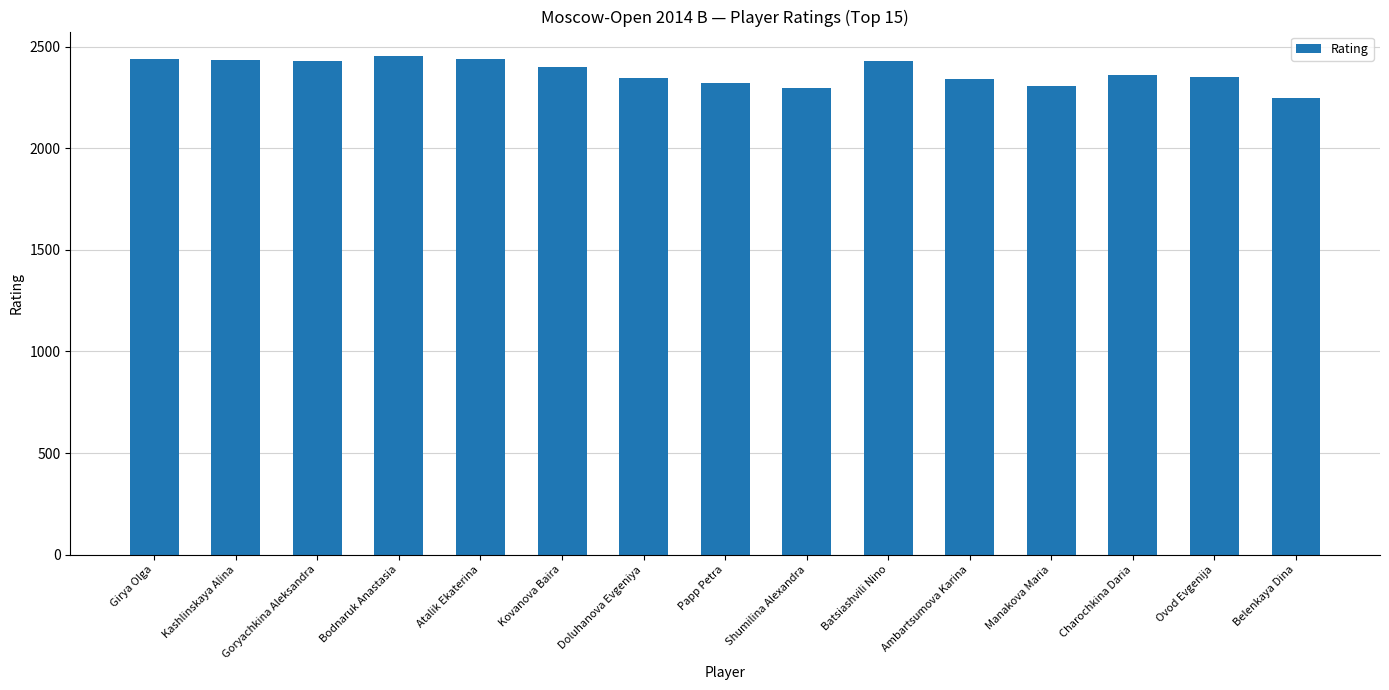

Read the value at Kashlinskaya Alina.

2433